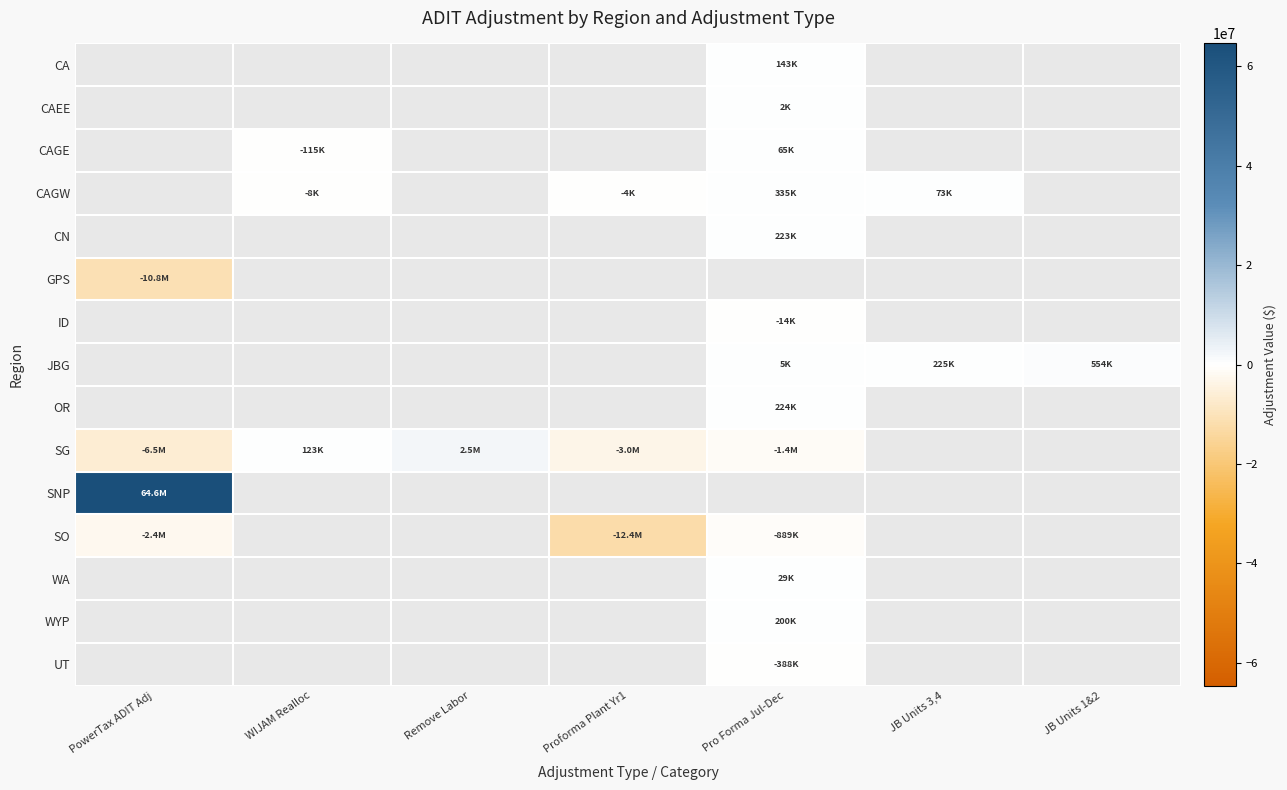

The value of JBG at JB Units 1&2 is 553912.0. True or false?

True